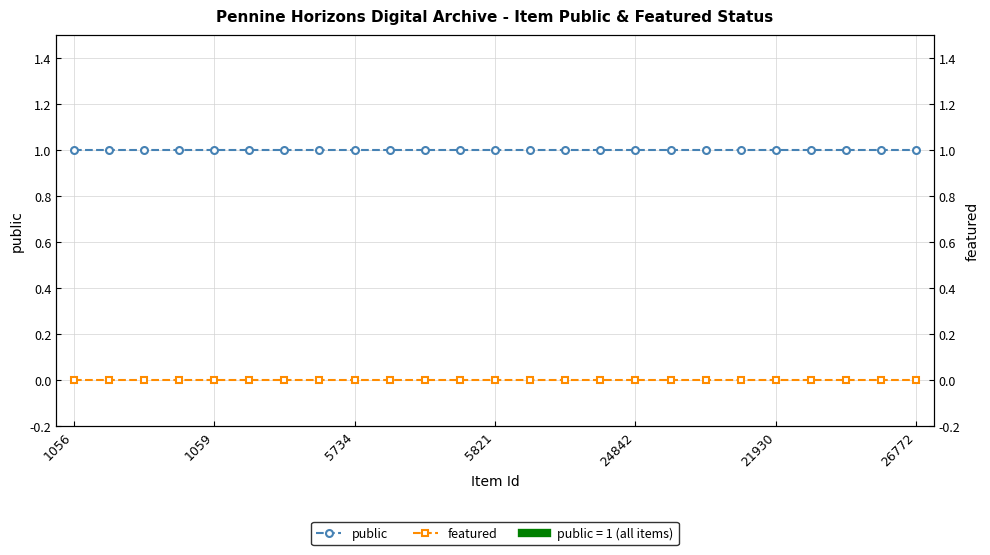

The public series shows 1 at 5734. True or false?

True